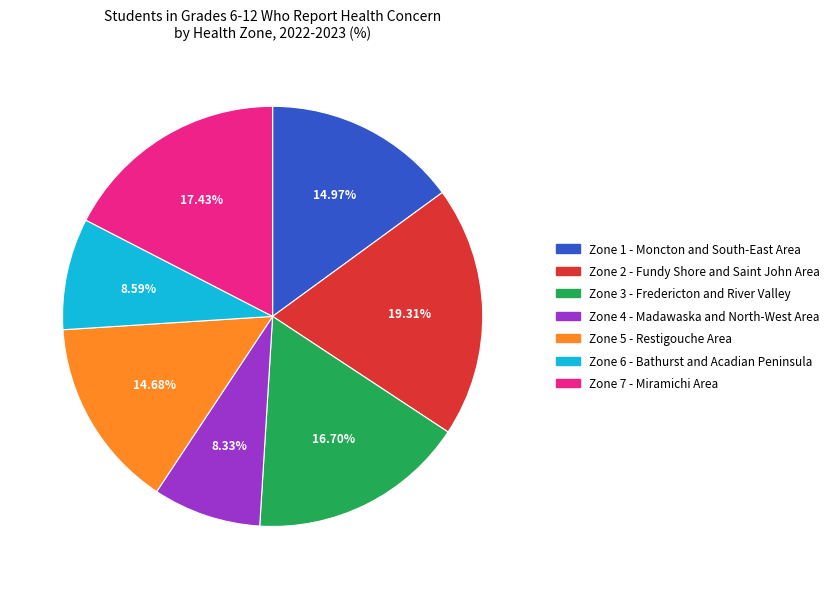

To the nearest percent, what percentage of the pie is Zone 2 - Fundy Shore and Saint John Area?

19%